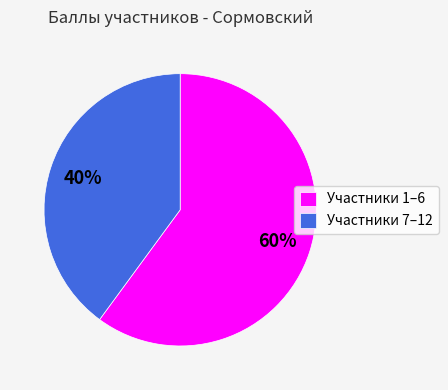

What percentage is the Участники 7–12 slice, to the nearest percent?

40%